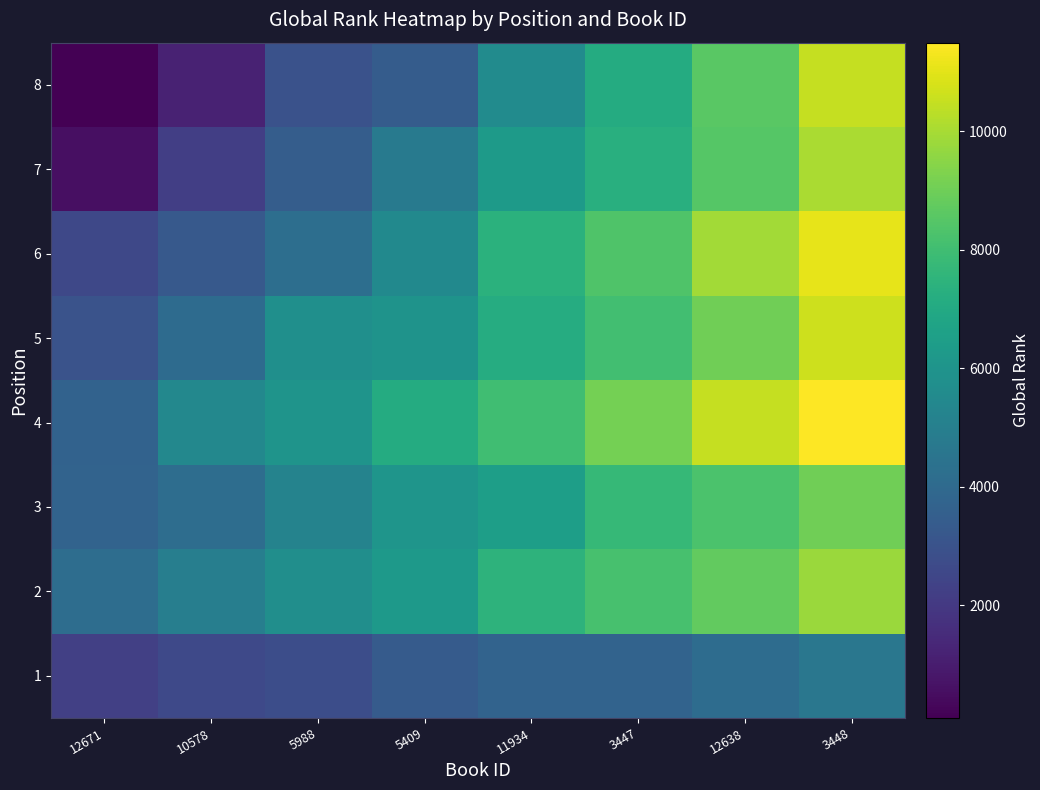

What is the minimum value shown in the chart?

100.0